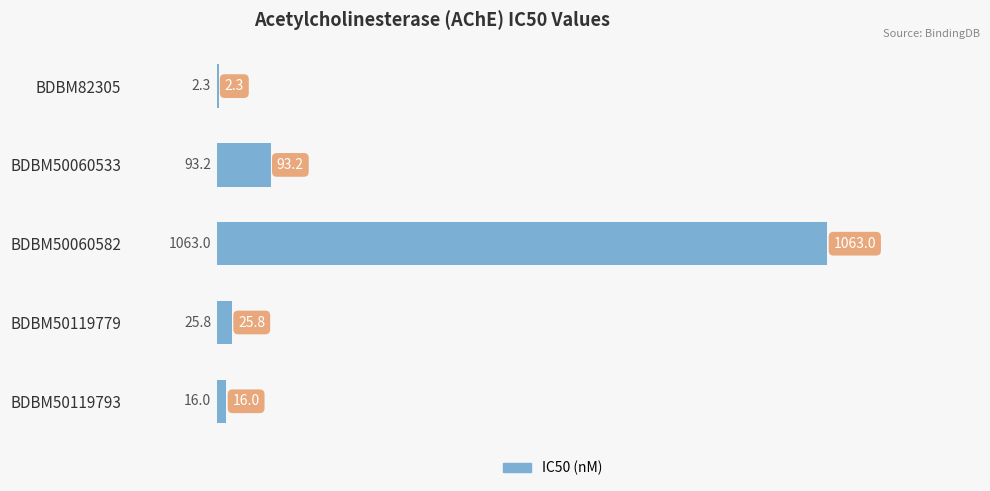

Reading bottom to top, list all the values displayed in this chart.

BDBM50119793=16.0	BDBM50119779=25.8	BDBM50060582=1063.0	BDBM50060533=93.2	BDBM82305=2.3